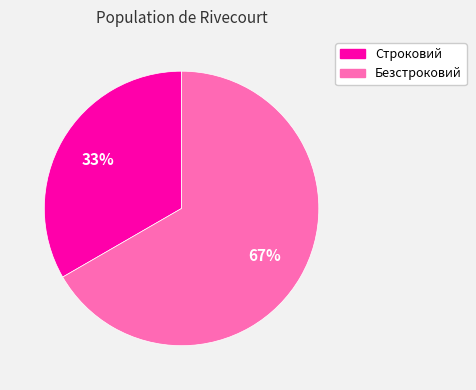

What percentage is the Строковий slice, to the nearest percent?

33%